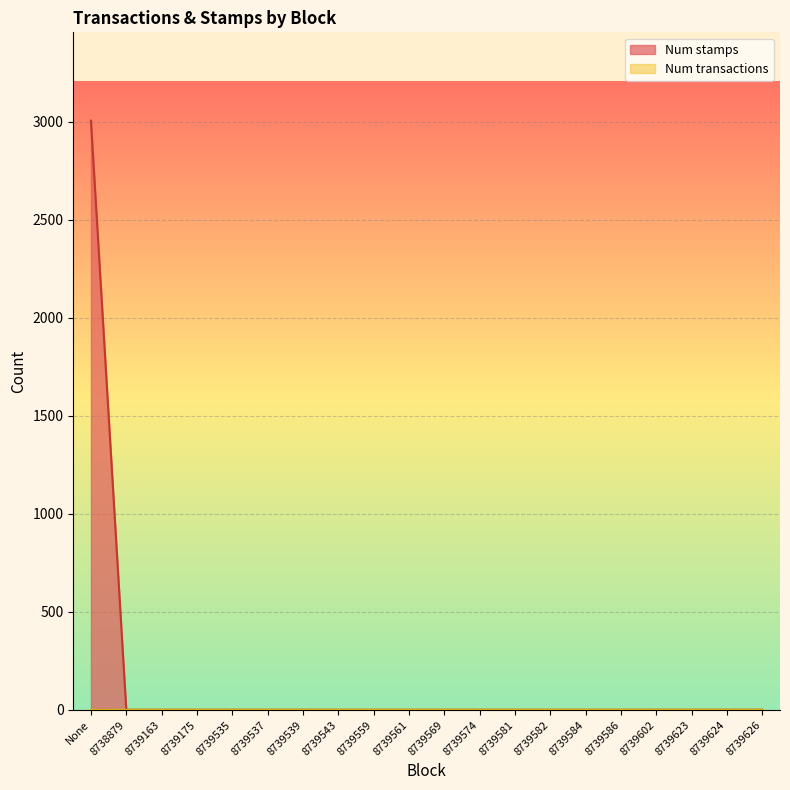

Which category has the highest value across all series?

None